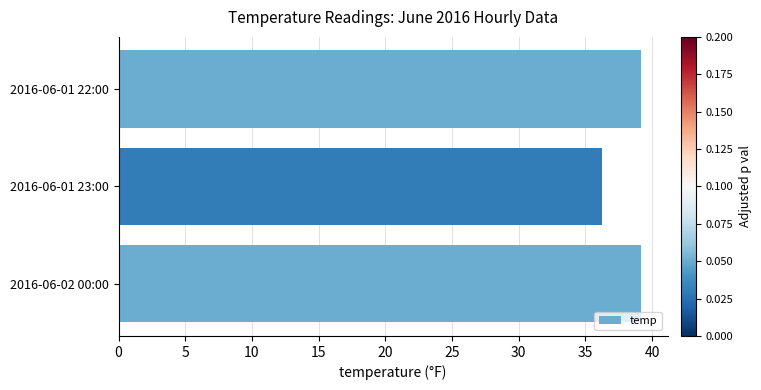

How many values exceed 39?

2